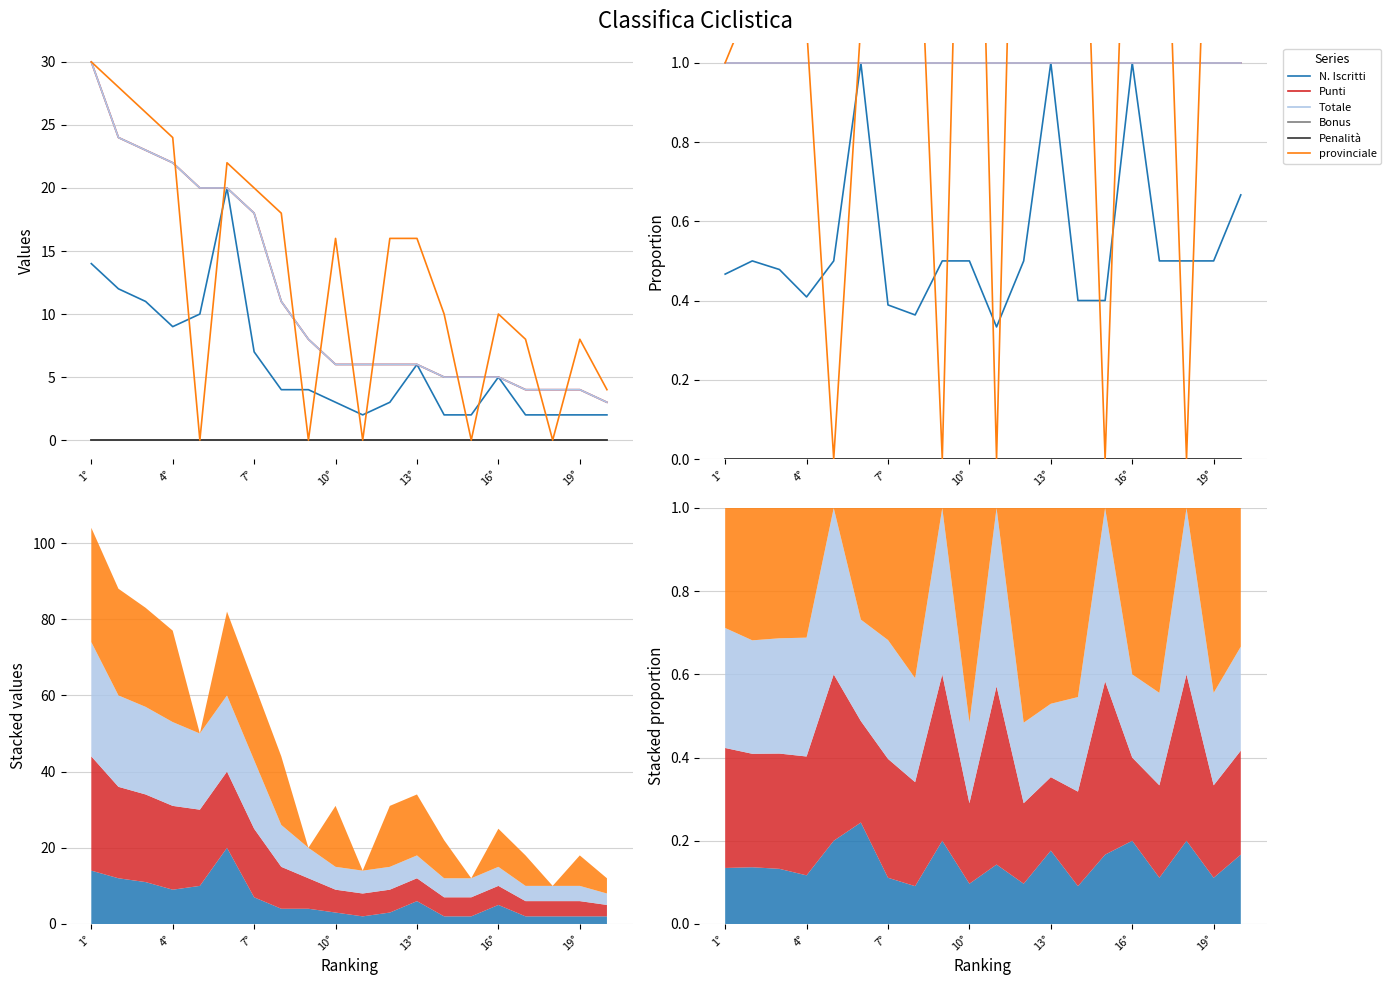

At which label is Punti closest to 1?

1°